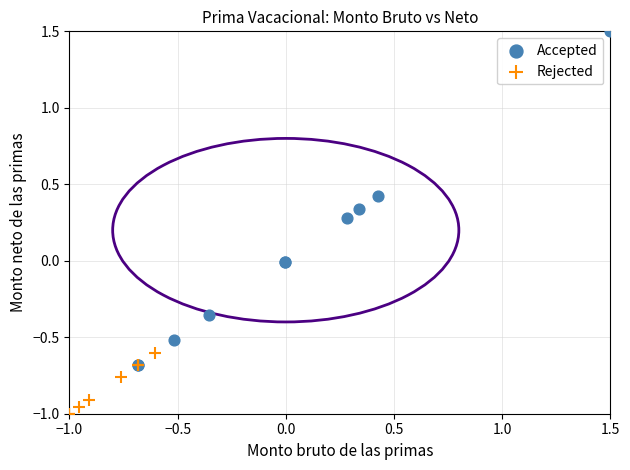

Which series reaches the maximum Y coordinate?

Accepted